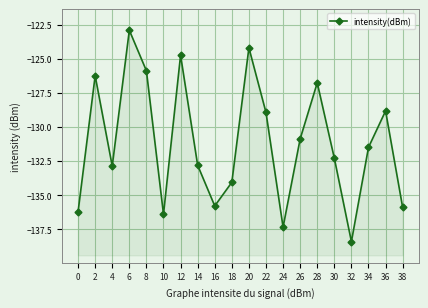

Which has a higher value, 28 or 4?

28